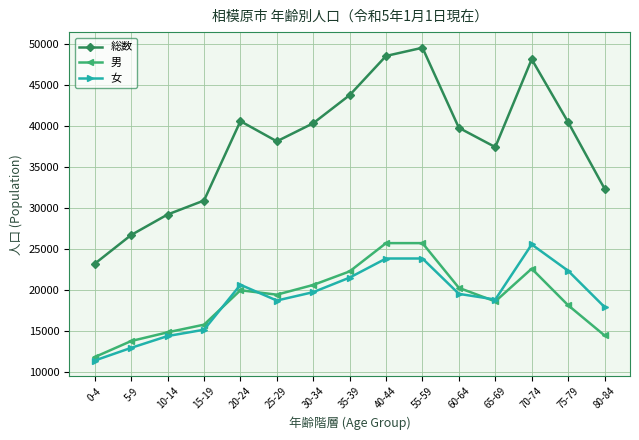

Does the chart have visible grid lines?

Yes